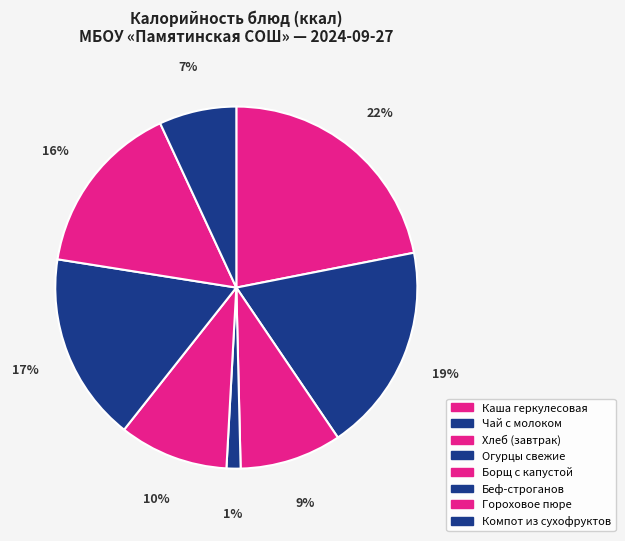

What is the smallest slice in the pie chart?

Огурцы свежие